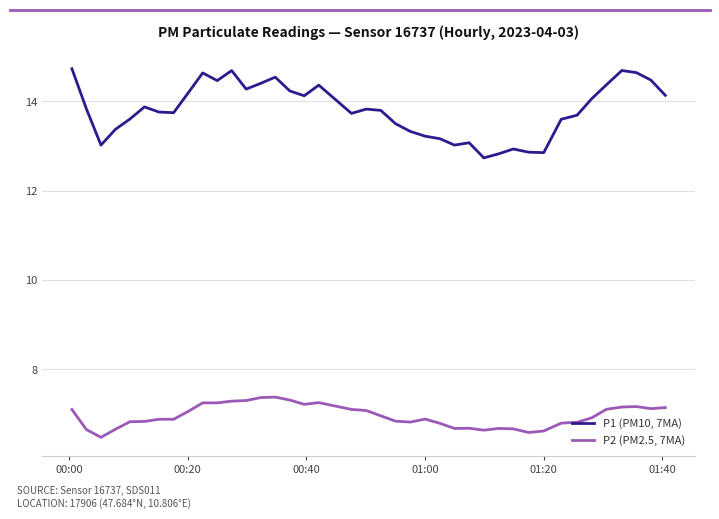

True or false: P1 (PM10, 7MA) and P2 (PM2.5, 7MA) cross at least once.

False